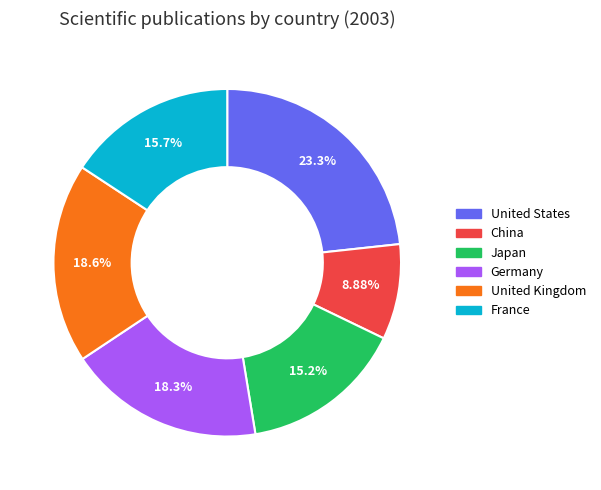

Is there any slice that represents more than half of the pie?

No